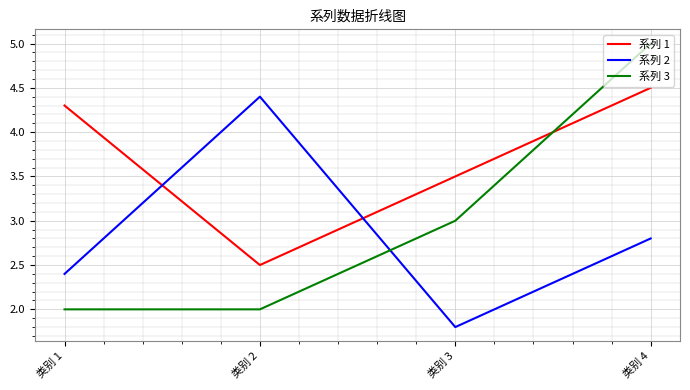

Is this an area chart (filled region under the line)?

No